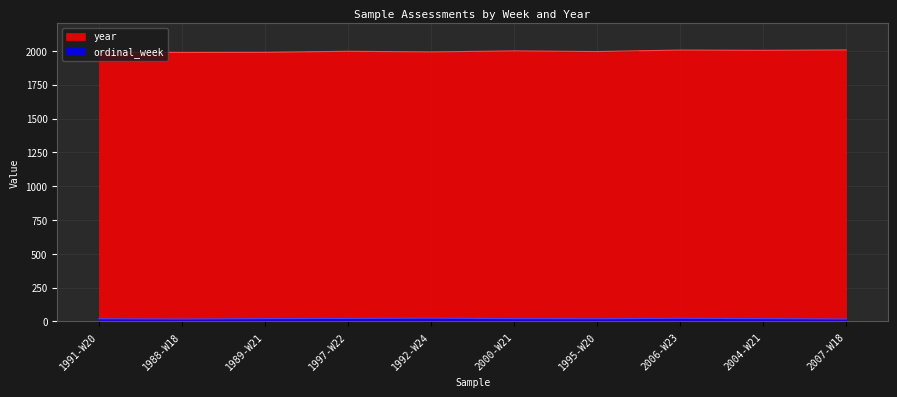

What is the sum of all ordinal_week values?

208